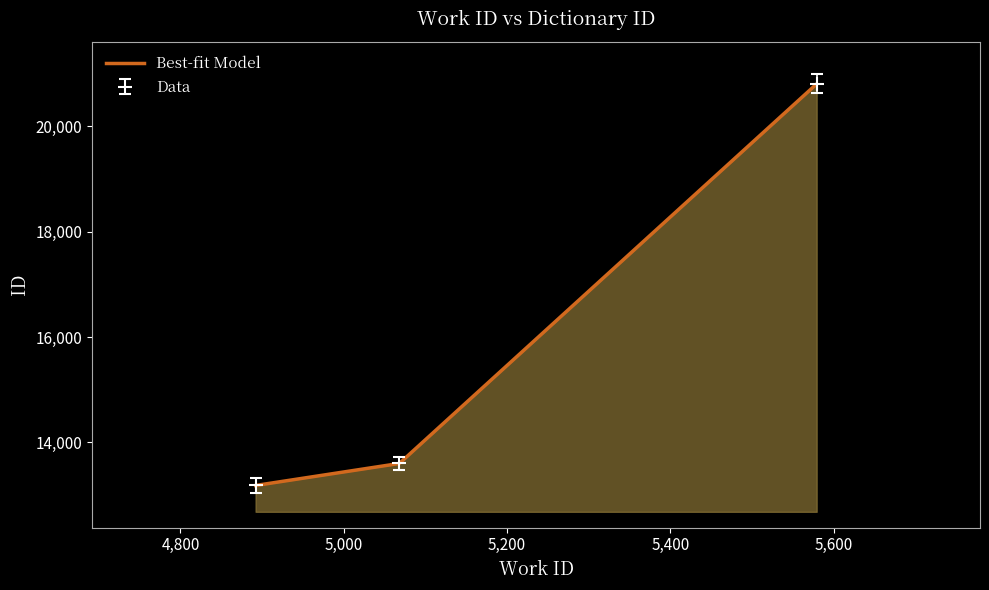

What is the sum of all values?

47587